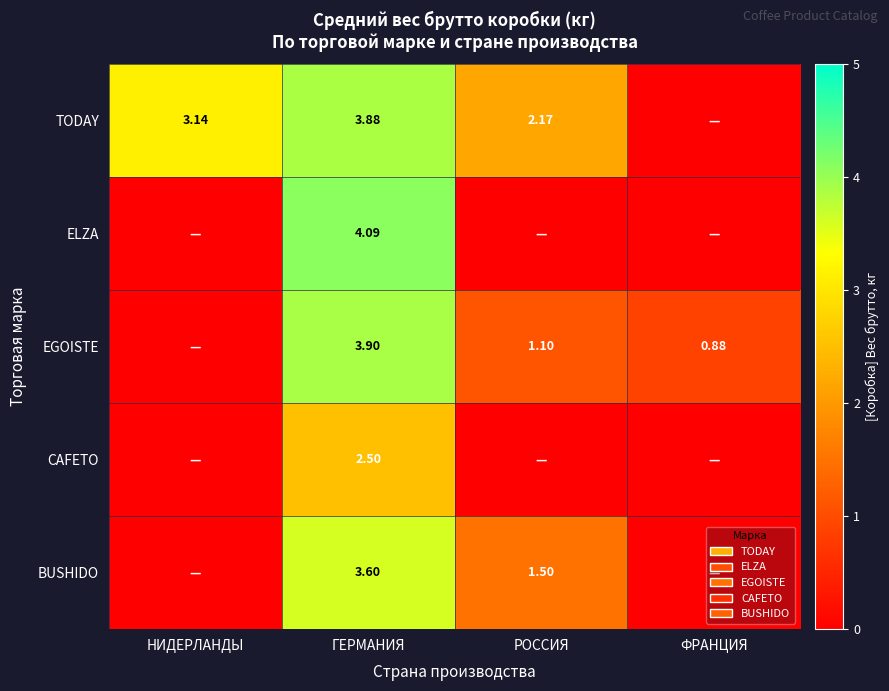

Where is BUSHIDO nearest to the value 1?

РОССИЯ